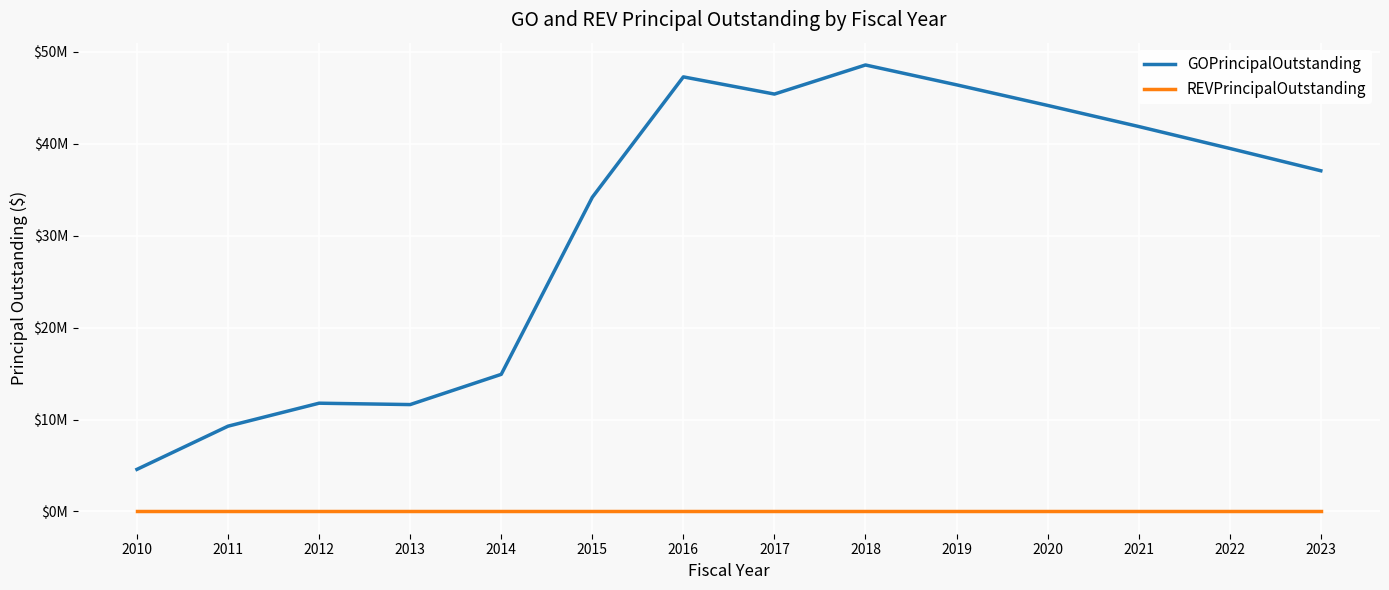

Does the chart have visible grid lines?

Yes